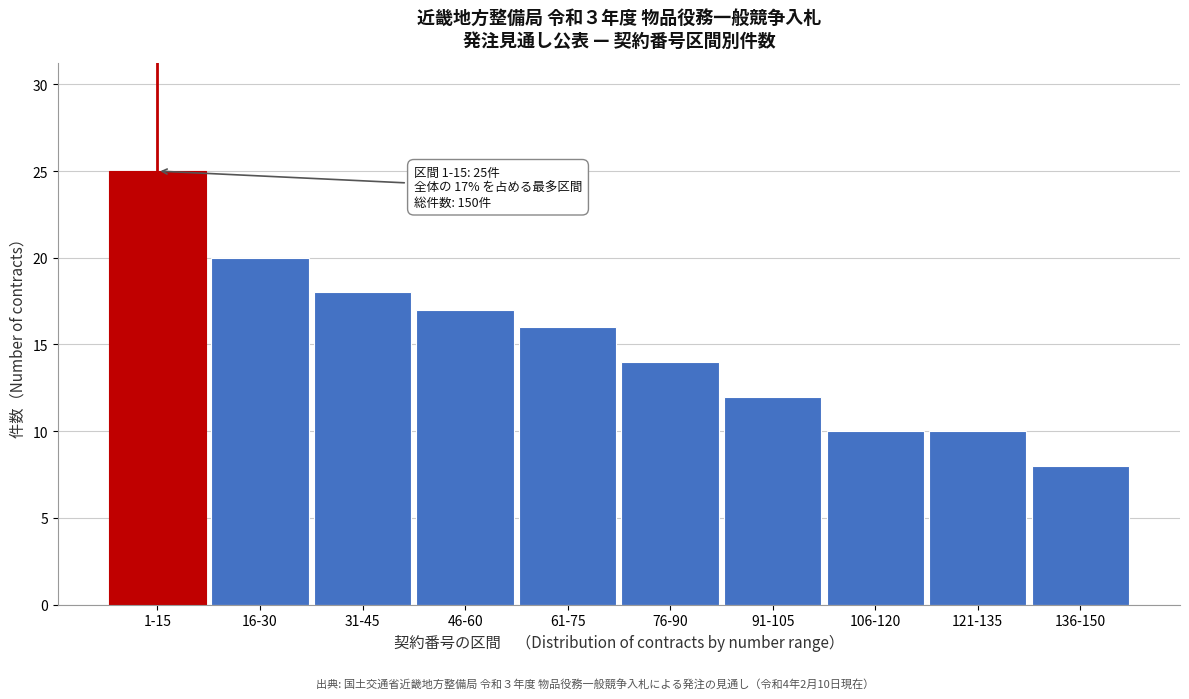

Reading left to right, what are all the values shown in this chart?

25	20	18	17	16	14	12	10	10	8